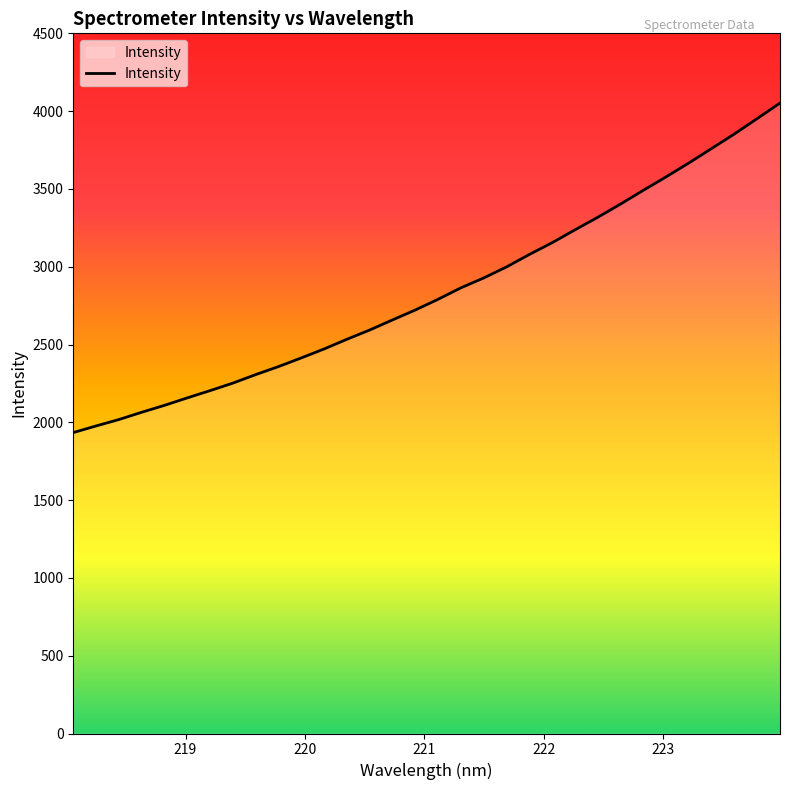

How many values exceed 2791?

16